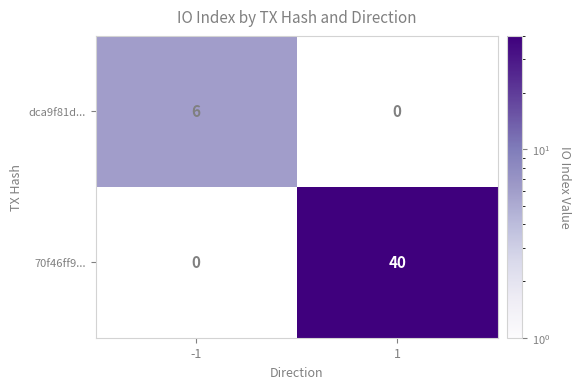

Between 1 and -1, which is larger?

-1